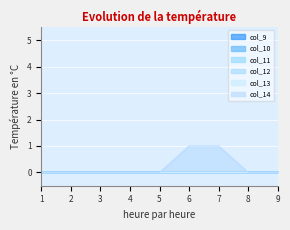

What are all the series names shown in the legend?

col_9, col_10, col_11, col_12, col_13, col_14